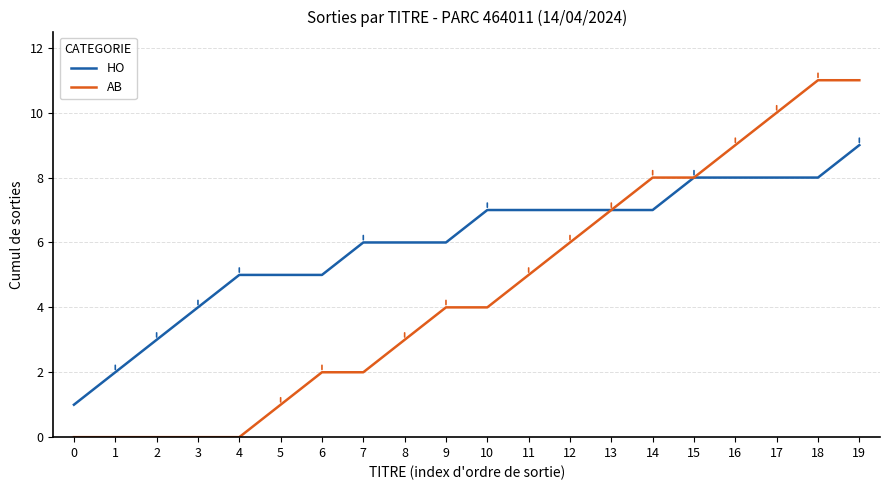

Between 8 and 11, which series saw the biggest shift?

AB